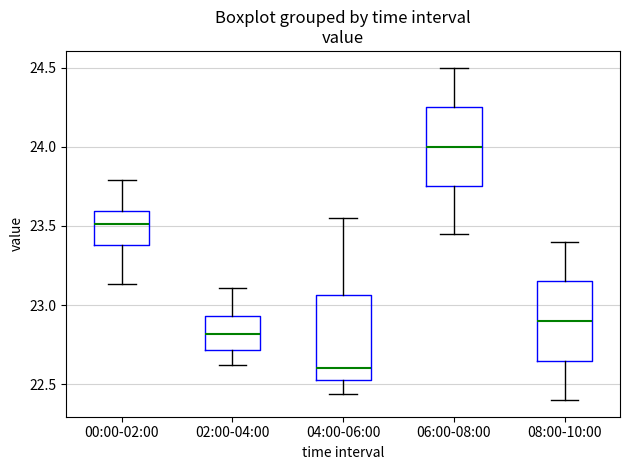

Reading left to right, read every box against the y-axis: the position of its median line, the range the box covers, and the ends of its whiskers. The values are not printed on the chart, so give them approximately, as read against the axis.

00:00-02:00: median 23.50, box 23.40 to 23.60, whiskers 23.15 to 23.80
02:00-04:00: median 22.80, box 22.70 to 22.95, whiskers 22.60 to 23.10
04:00-06:00: median 22.60, box 22.55 to 23.05, whiskers 22.45 to 23.55
06:00-08:00: median 24.00, box 23.75 to 24.25, whiskers 23.45 to 24.50
08:00-10:00: median 22.90, box 22.65 to 23.15, whiskers 22.40 to 23.40